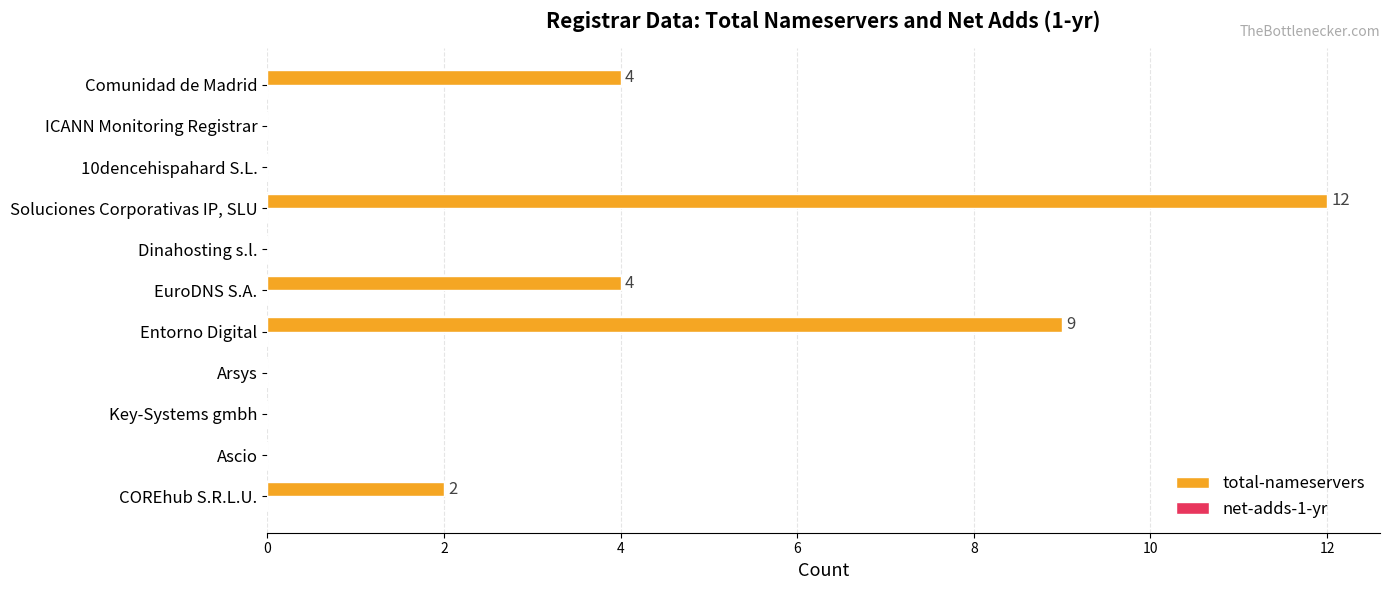

What is the change in value from Entorno Digital to Dinahosting s.l.?

-9